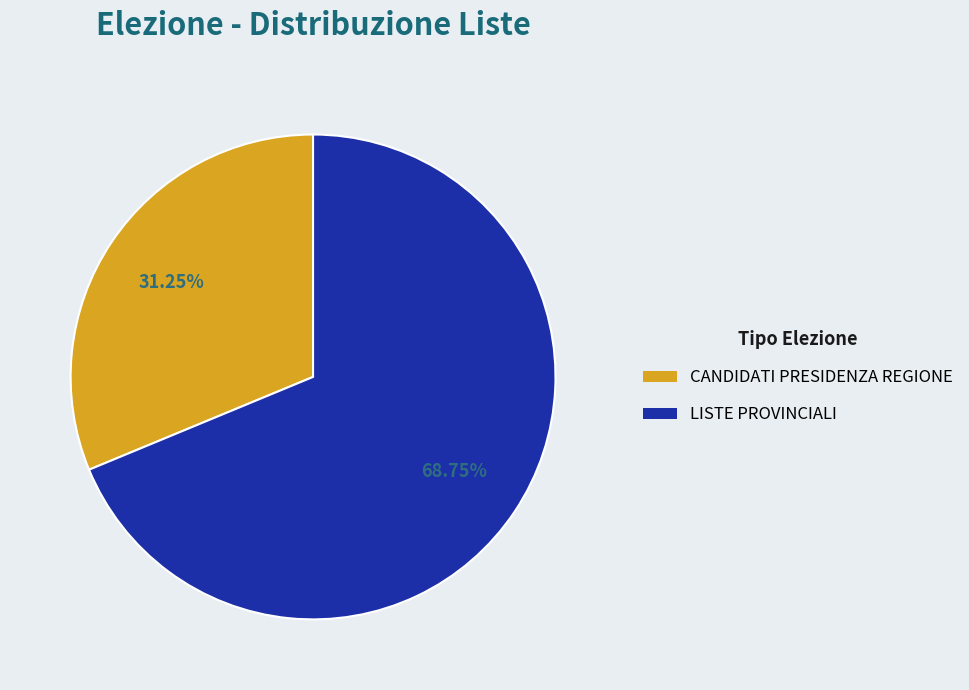

Which slice represents more than half of the pie?

LISTE PROVINCIALI